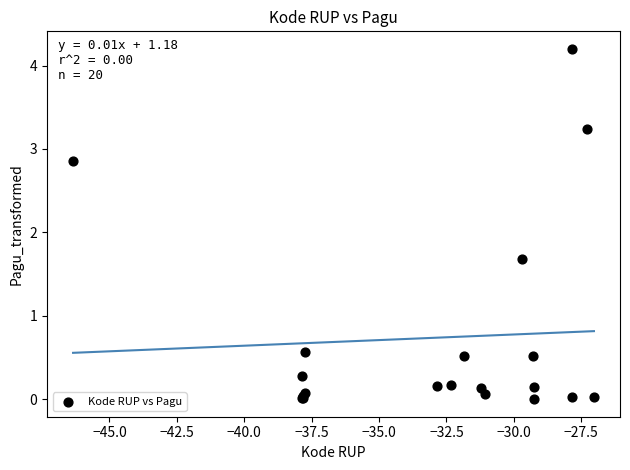

What Y value in the scatter plot is closest to 2?

1.7